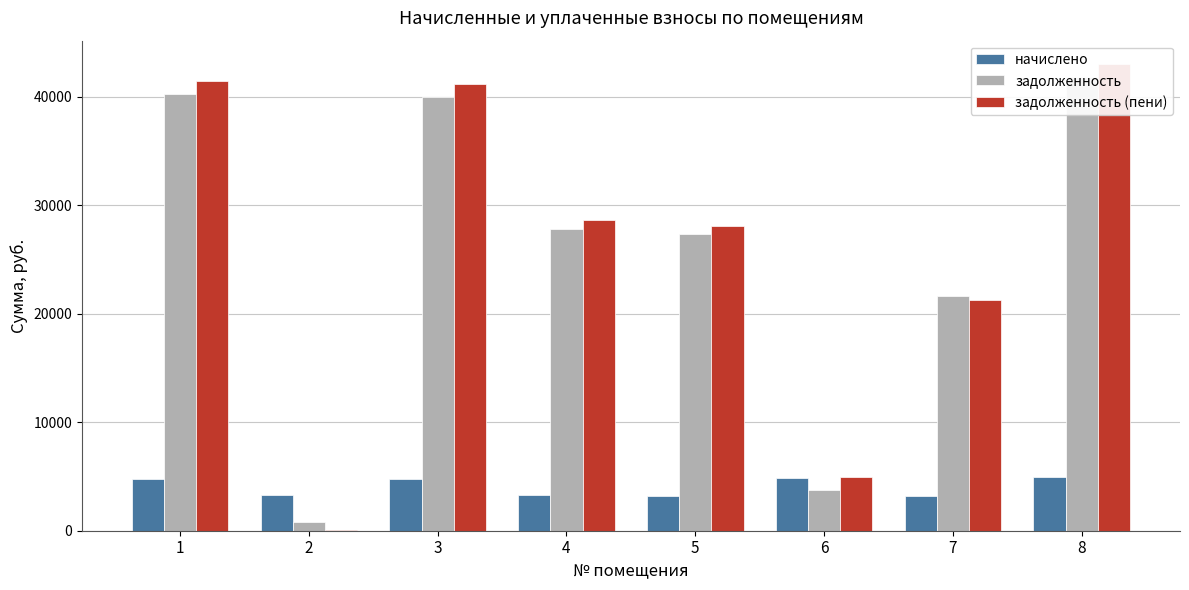

Which category has the highest value in the задолженность (пени) series?

8